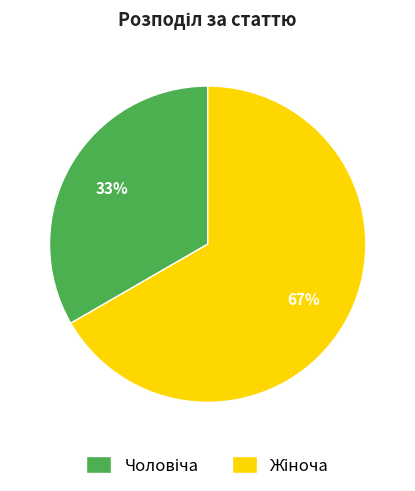

Is there any slice that represents more than half of the pie?

Yes